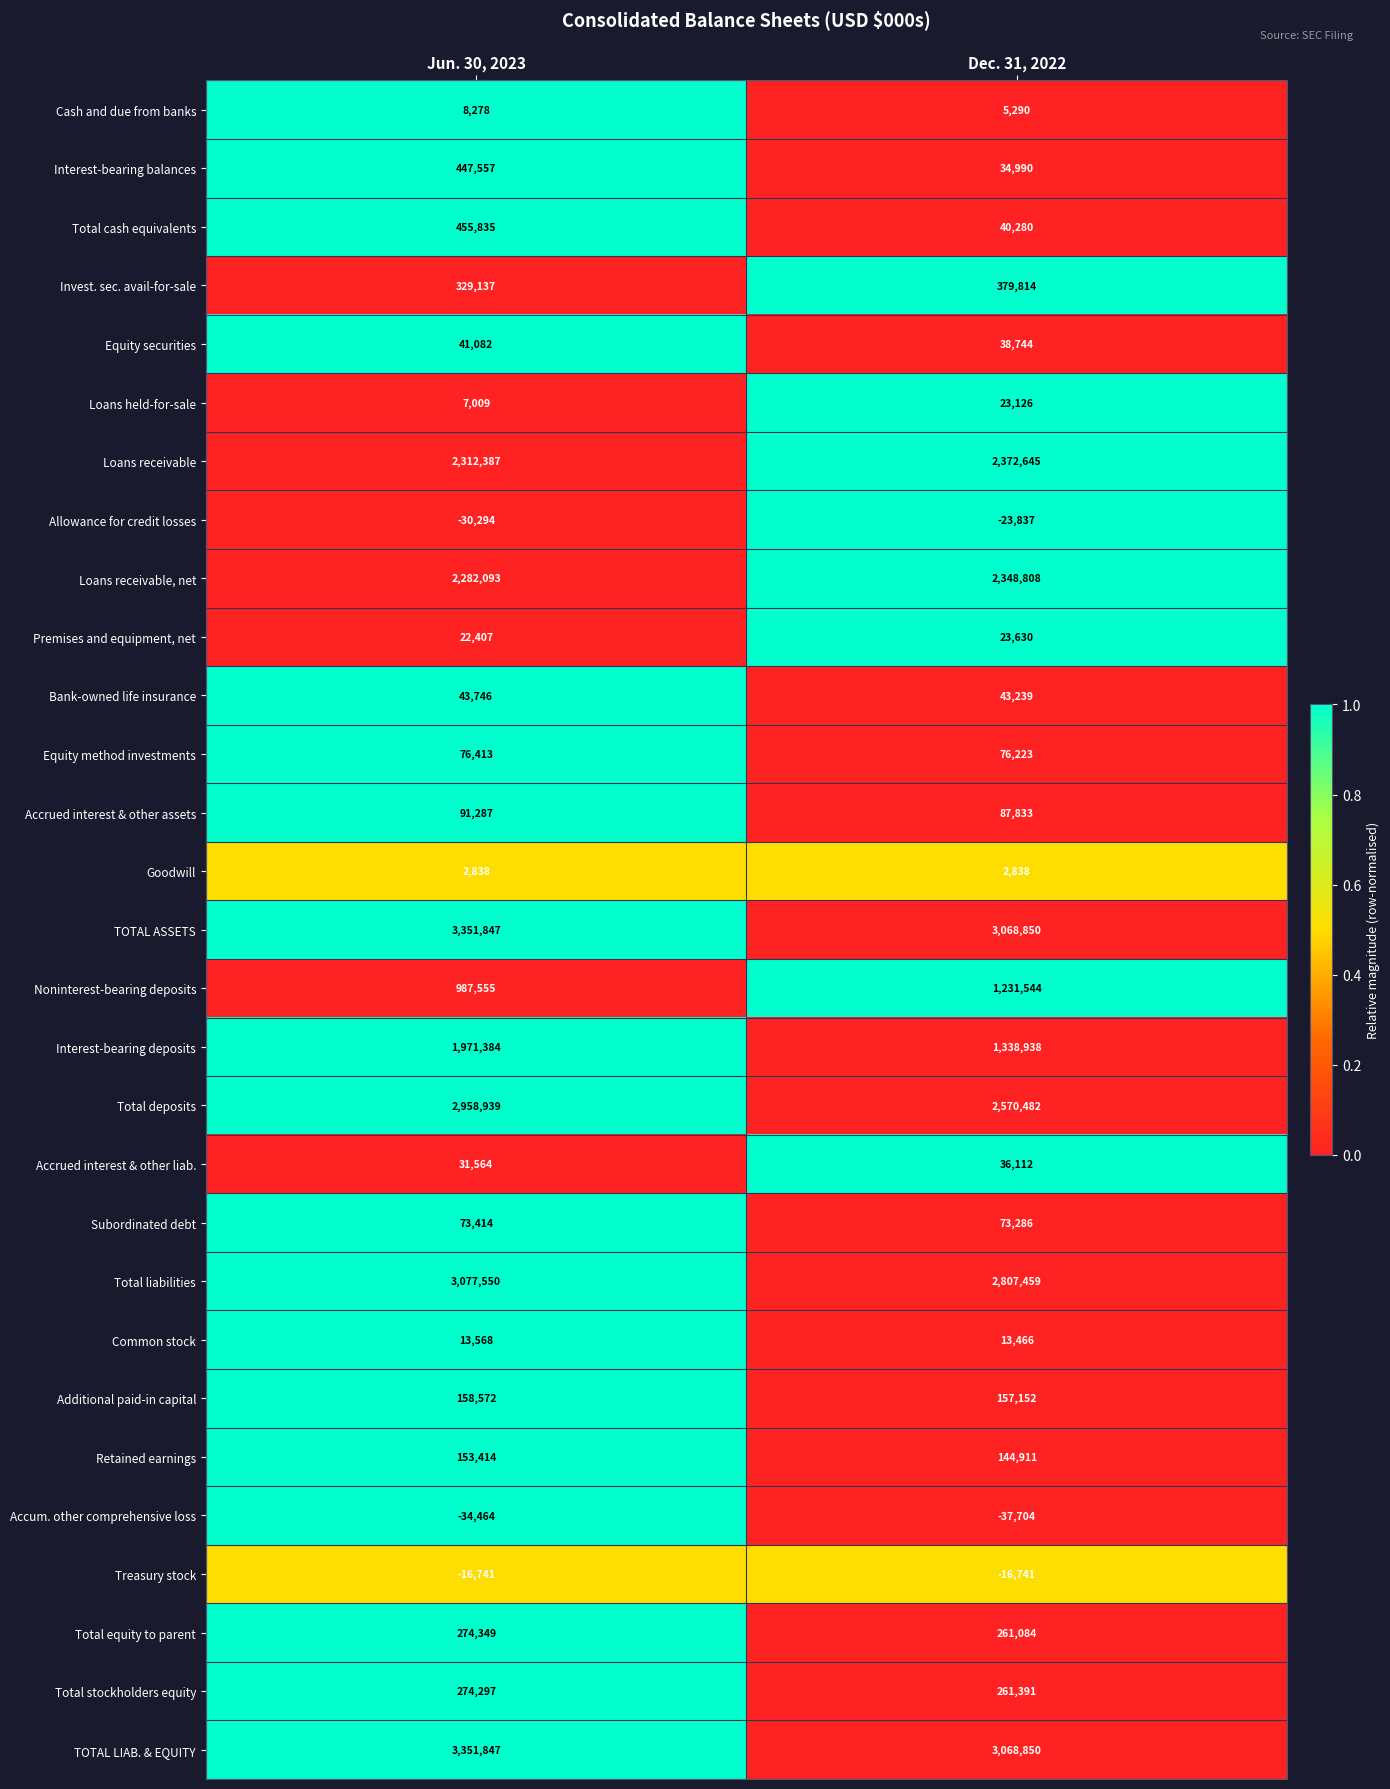

The Premises and equipment, net series shows 23630 at Dec. 31, 2022. True or false?

True